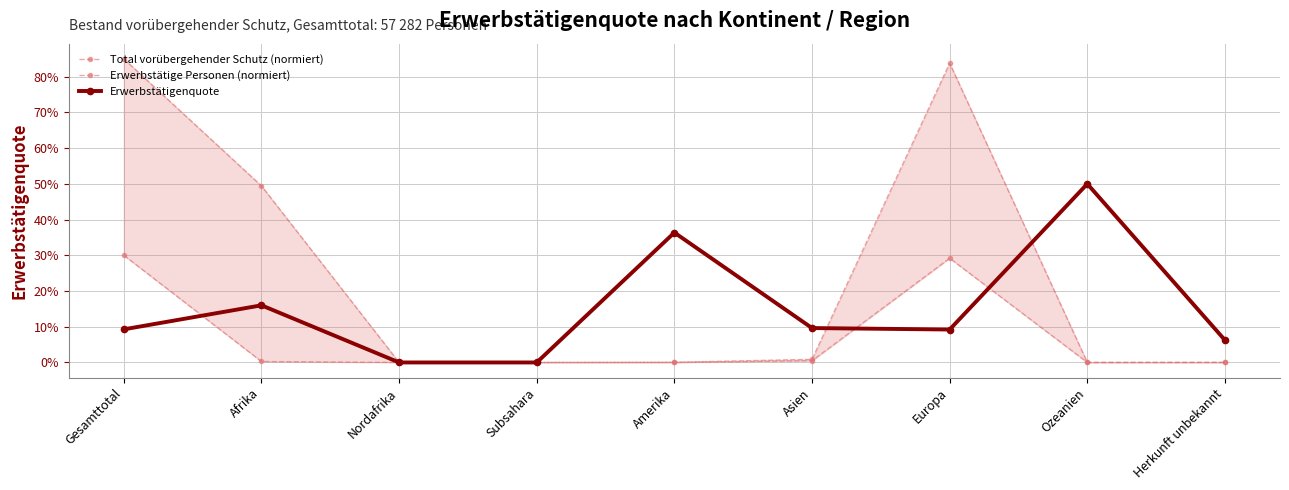

At Asien, list the series in order from smallest to largest.

Erwerbstätige Personen (normiert), Total vorübergehender Schutz (normiert), Erwerbstätigenquote